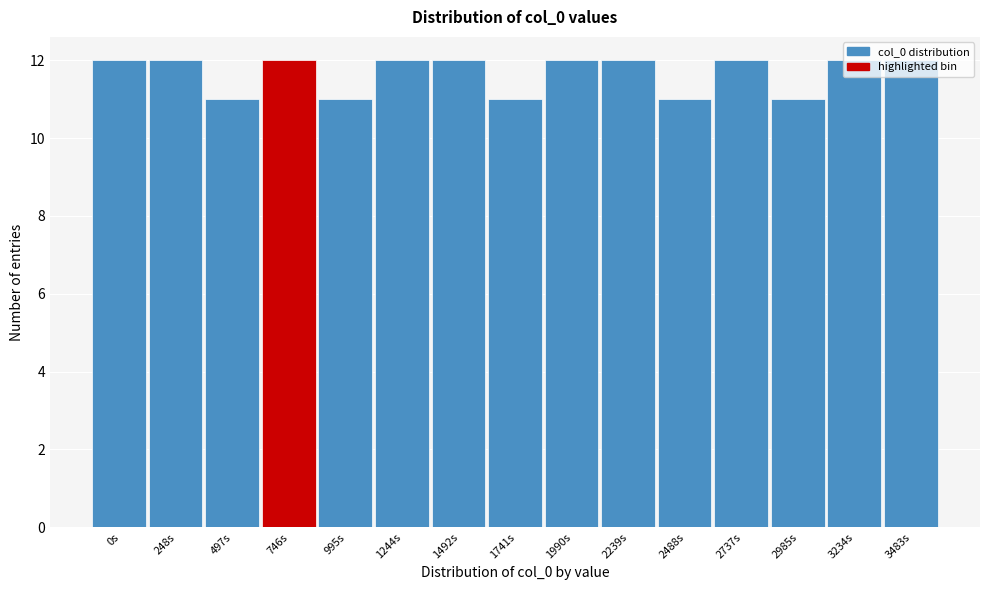

What is the average value?

12